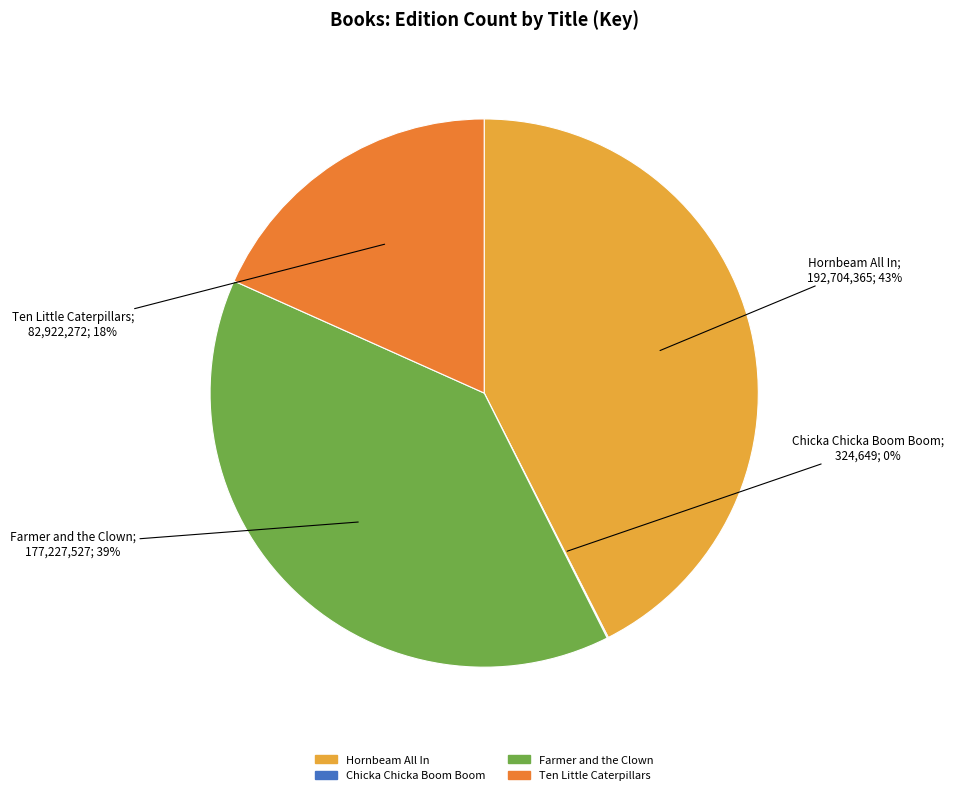

What is the ratio of the value at Farmer and the Clown to the value at Hornbeam All In?

0.9